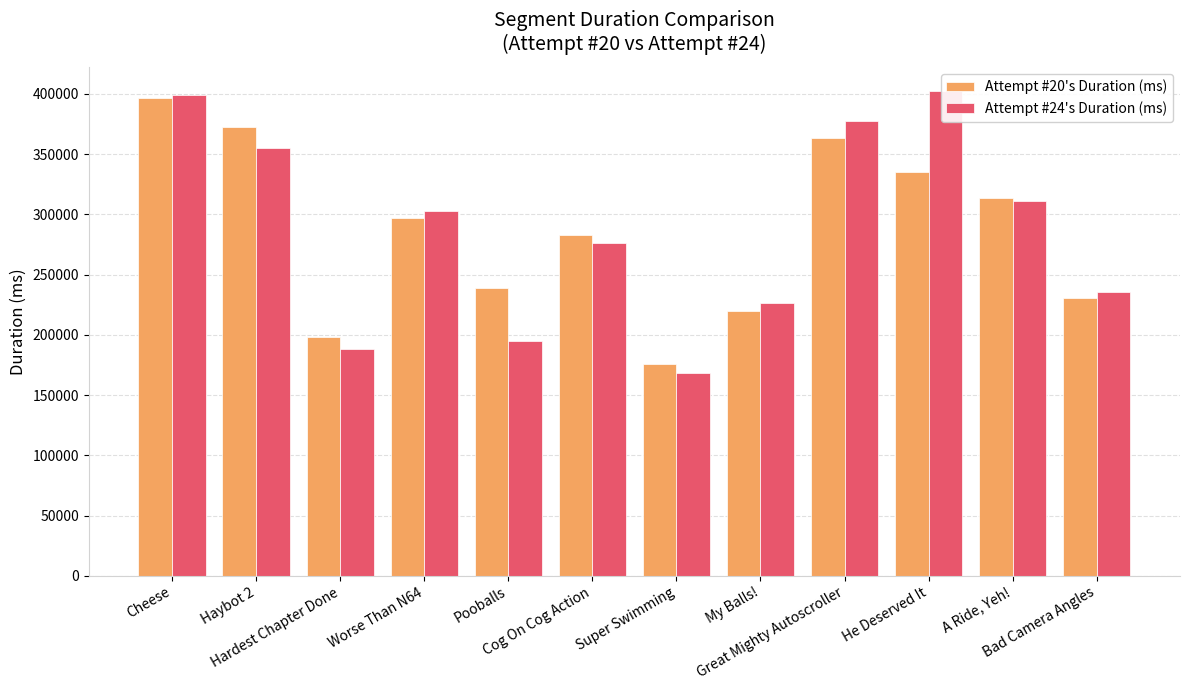

At Super Swimming, list the series in order from largest to smallest.

Attempt #20's Duration (ms), Attempt #24's Duration (ms)